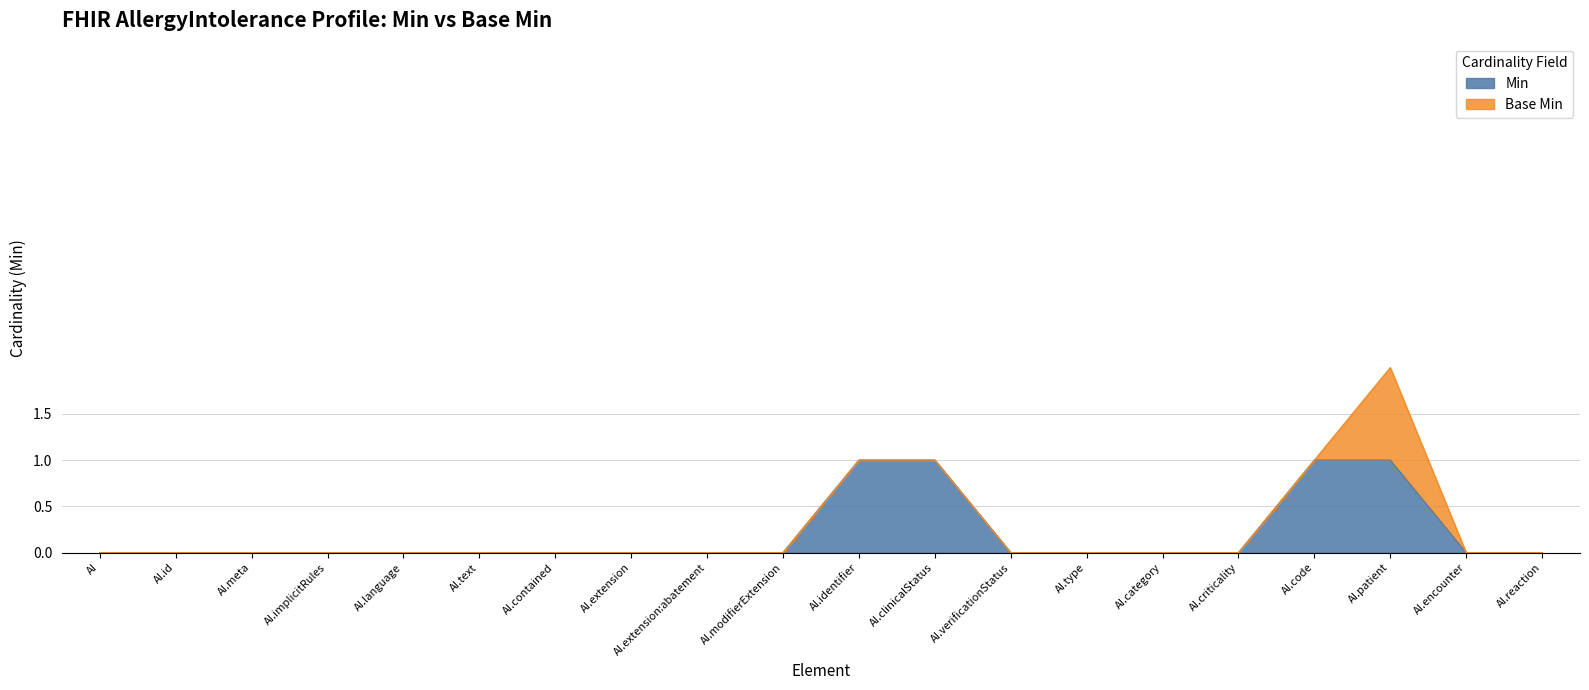

At which category is the sum across all series the highest?

AI.patient